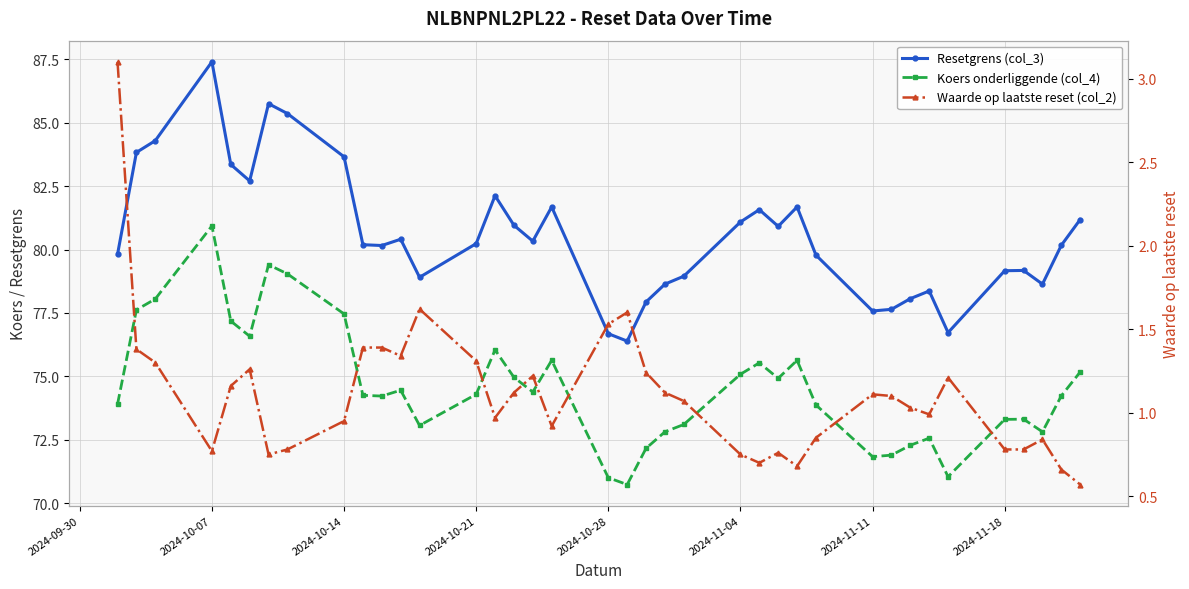

True or false: Resetgrens (col_3) has more than 2 points higher than both neighbors.

True